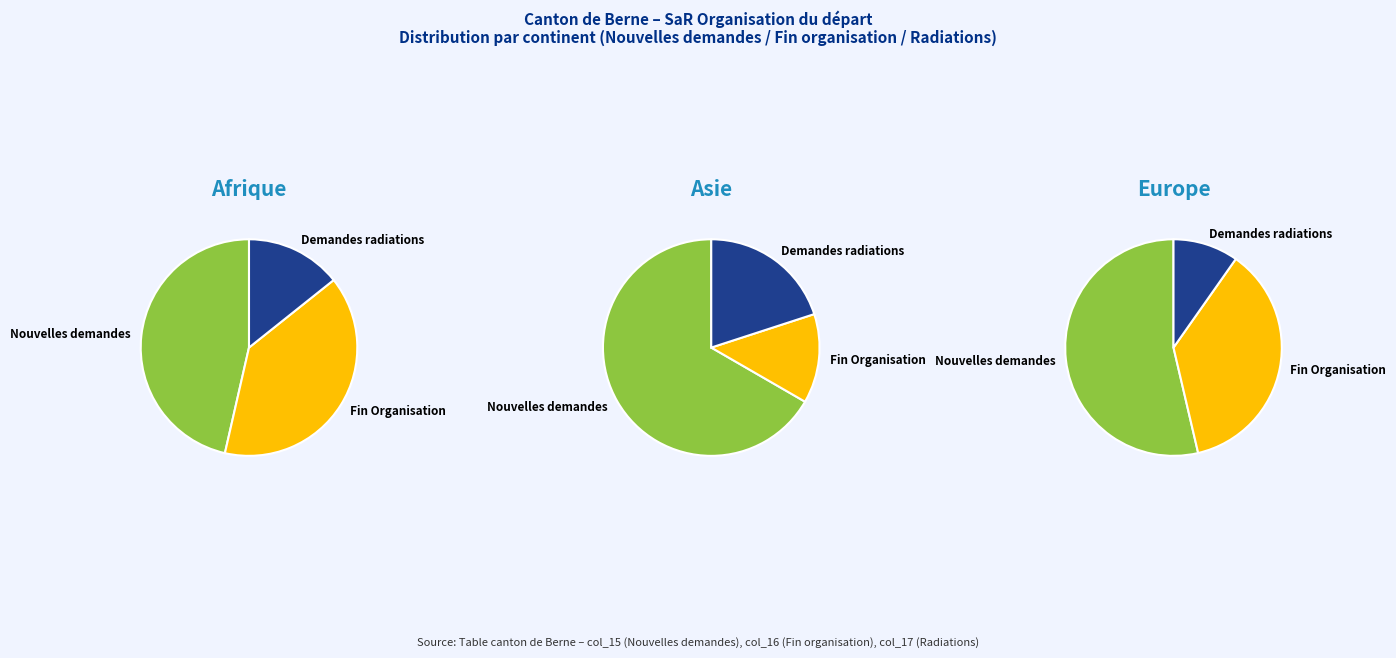

What percentage is the Europe slice, to the nearest percent?

55%